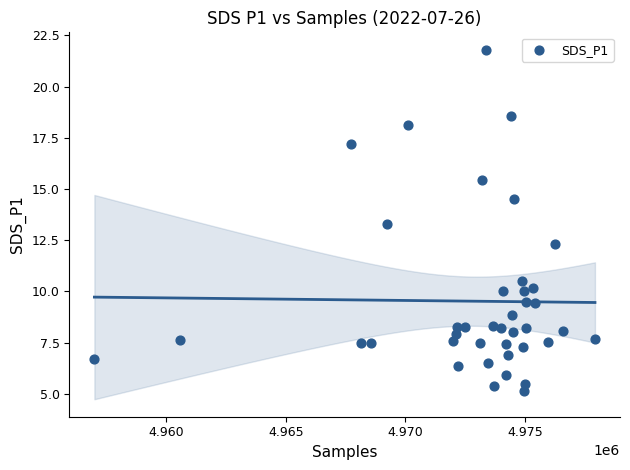

What Y value in the scatter plot is closest to 13?

13.3